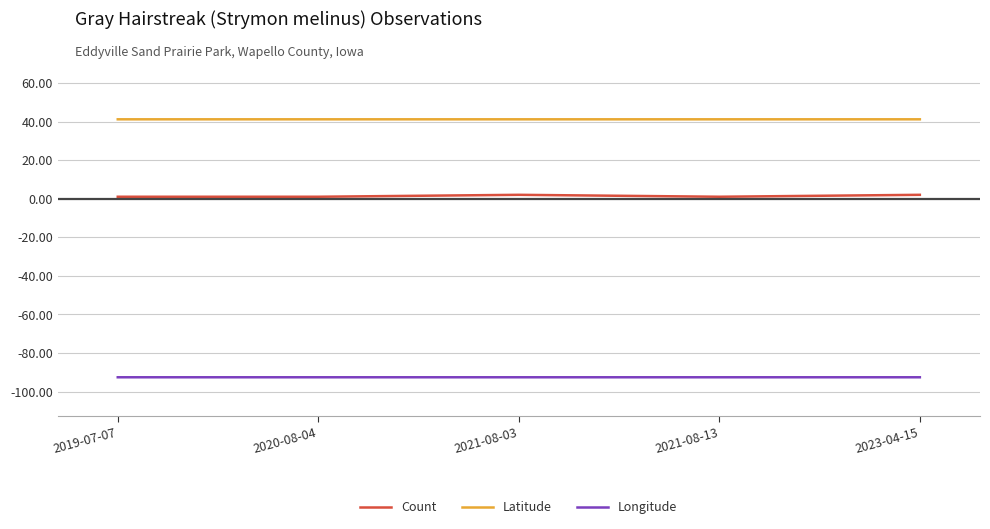

At 2020-08-04, list the series in order from smallest to largest.

Longitude, Count, Latitude